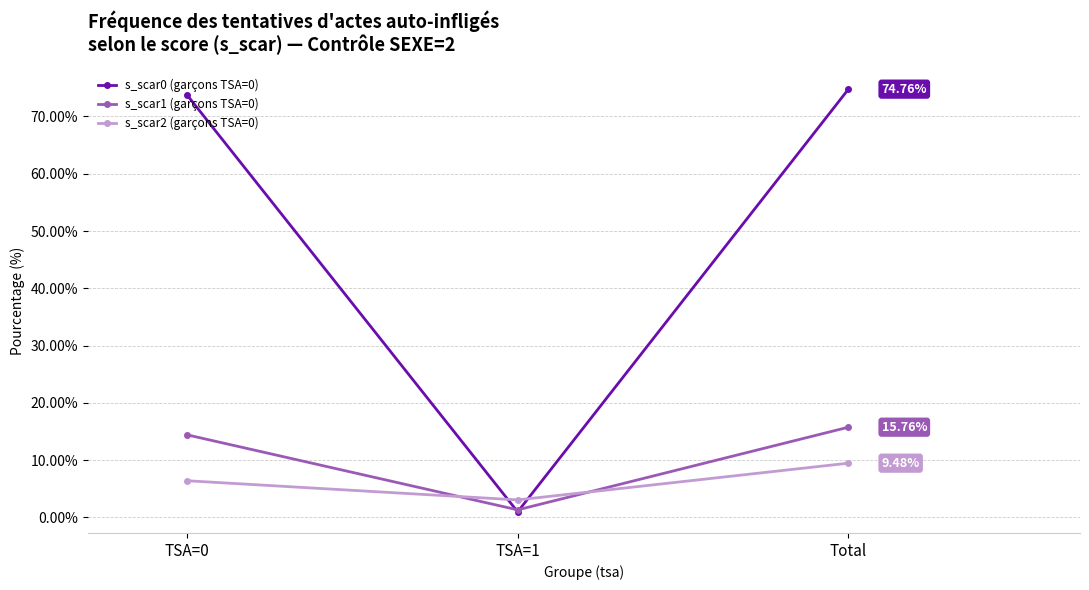

How many lines are shown in the chart?

3